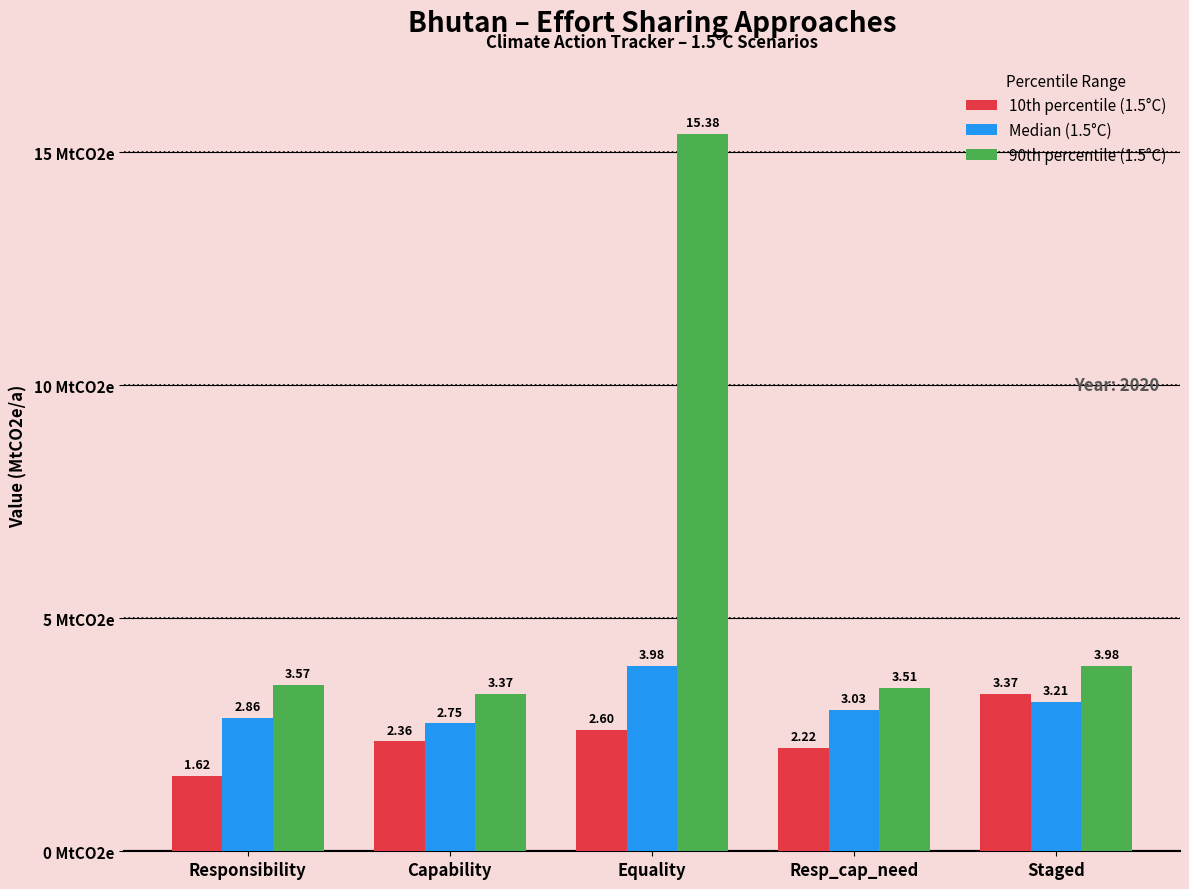

What are all the series names shown in the legend?

10th percentile (1.5°C), Median (1.5°C), 90th percentile (1.5°C)